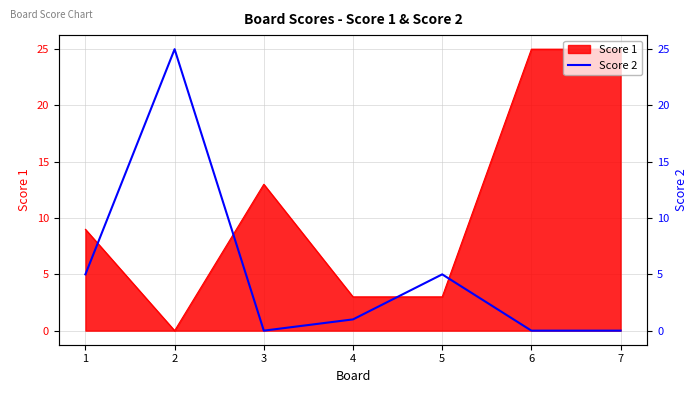

Count the number of values greater than 1.

3